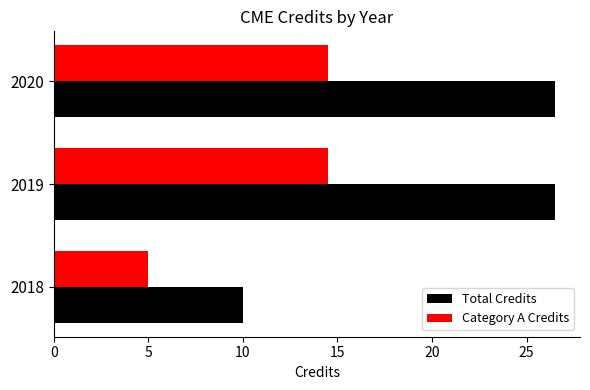

The value of Category A Credits at 2019 is 14.5. True or false?

True